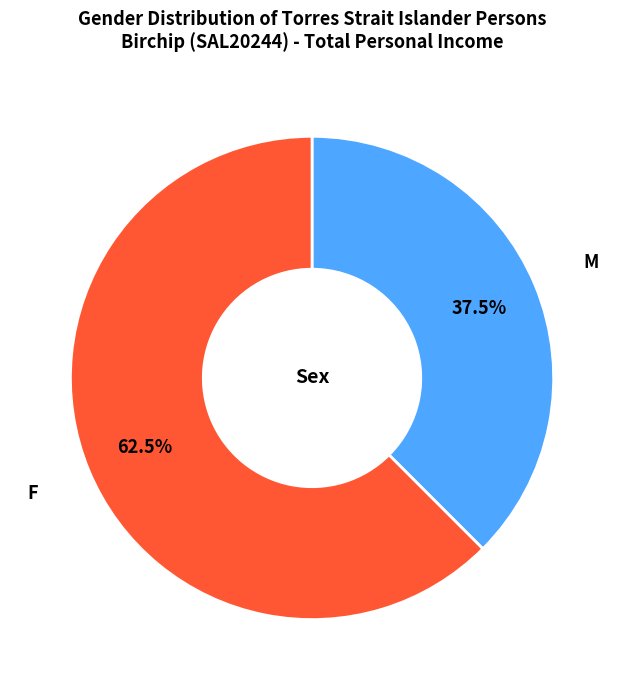

Does any single category account for the majority?

Yes